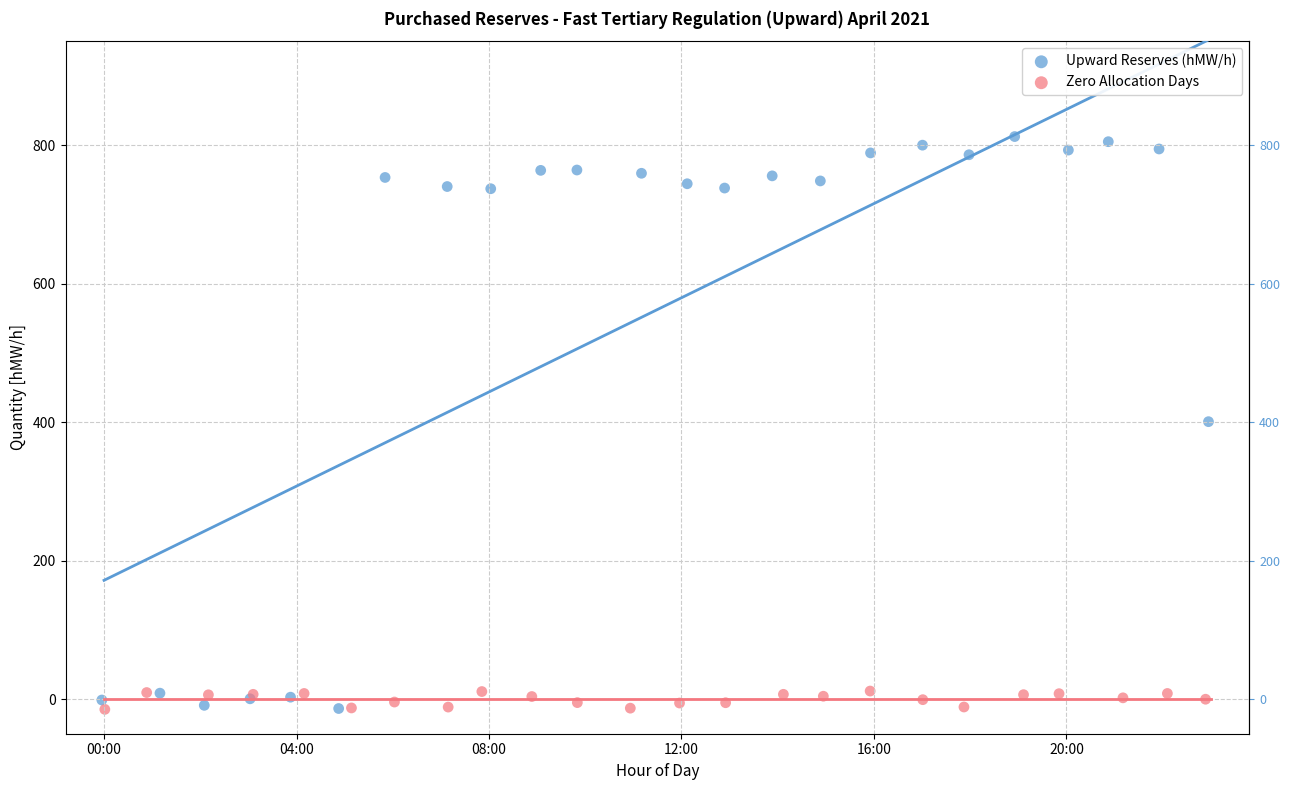

Which series contains the highest Y value?

Upward Reserves (hMW/h)